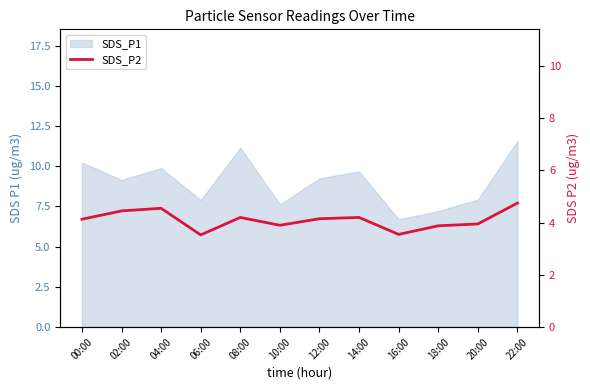

How many lines are shown in the chart?

1